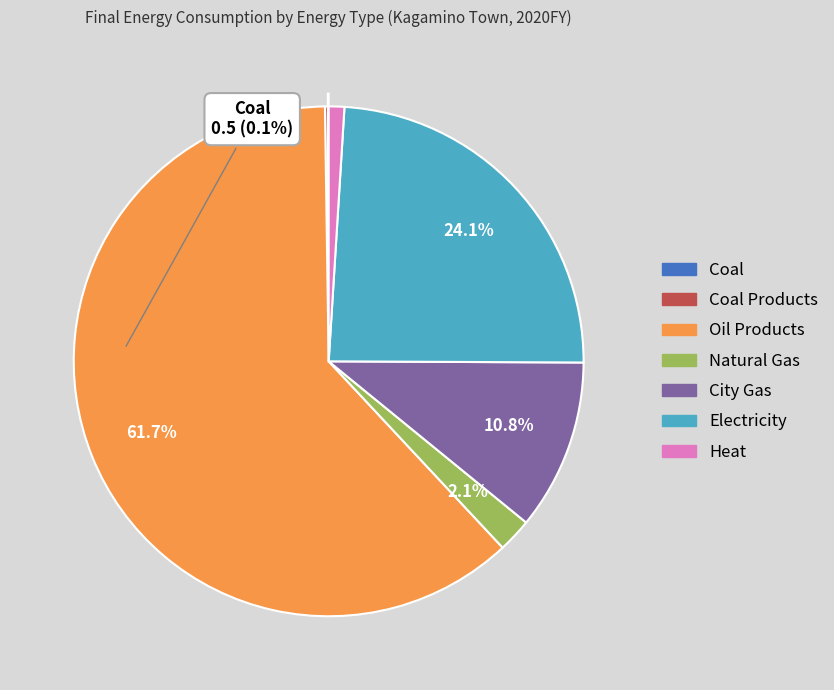

Does any single category account for the majority?

Yes